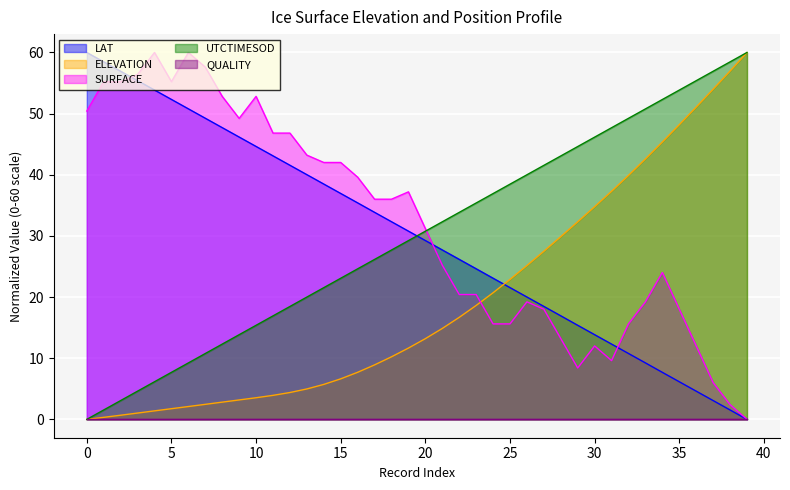

Reading right to left, transcribe all the data shown in this chart.

LAT: 0.0	1.5	3.1	4.6	6.2	7.7	9.2	10.8	12.3	13.8	15.4	16.9	18.5	20.0	21.5	23.1	24.6	26.2	27.7	29.2	30.8	32.3	33.9	35.4	36.9	38.5	40.0	41.6	43.1	44.6	46.2	47.7	49.2	50.8	52.3	53.9	55.4	56.9	58.5	60.0
ELEVATION: 60.0	57.0	54.0	51.1	48.2	45.4	42.6	39.9	37.3	34.8	32.3	29.9	27.5	25.2	22.9	20.7	18.6	16.7	14.9	13.2	11.7	10.2	8.9	7.7	6.6	5.7	5.0	4.4	3.9	3.5	3.2	2.8	2.5	2.1	1.7	1.4	1.0	0.7	0.3	0.0
SURFACE: 0.0	2.4	6.0	12.0	18.0	24.0	19.2	15.6	9.6	12.0	8.4	13.2	18.0	19.2	15.6	15.6	20.4	20.4	25.2	31.2	37.2	36.0	36.0	39.6	42.0	42.0	43.2	46.8	46.8	52.8	49.2	52.8	57.6	60.0	55.2	60.0	56.4	55.2	55.2	50.4
UTCTIMESOD: 60.0	58.5	56.9	55.4	53.8	52.3	50.8	49.2	47.7	46.2	44.6	43.1	41.5	40.0	38.5	36.9	35.4	33.8	32.3	30.8	29.2	27.7	26.2	24.6	23.1	21.5	20.0	18.5	16.9	15.4	13.8	12.3	10.8	9.2	7.7	6.2	4.6	3.1	1.5	0.0